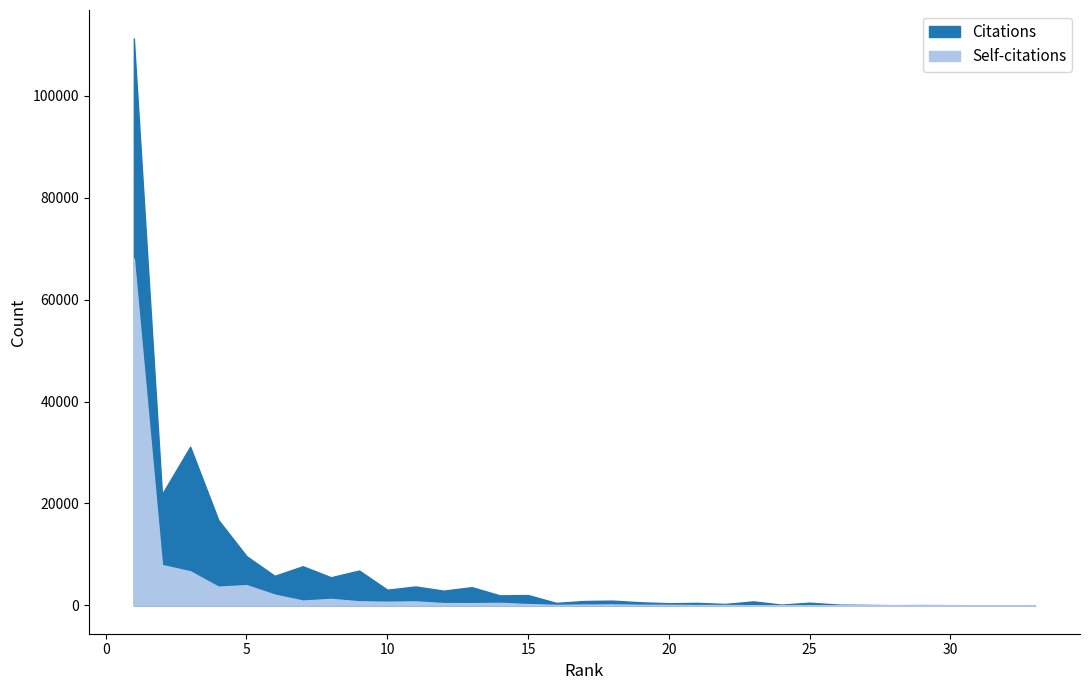

What is the difference between the maximum and minimum values in the Citations series?

111314